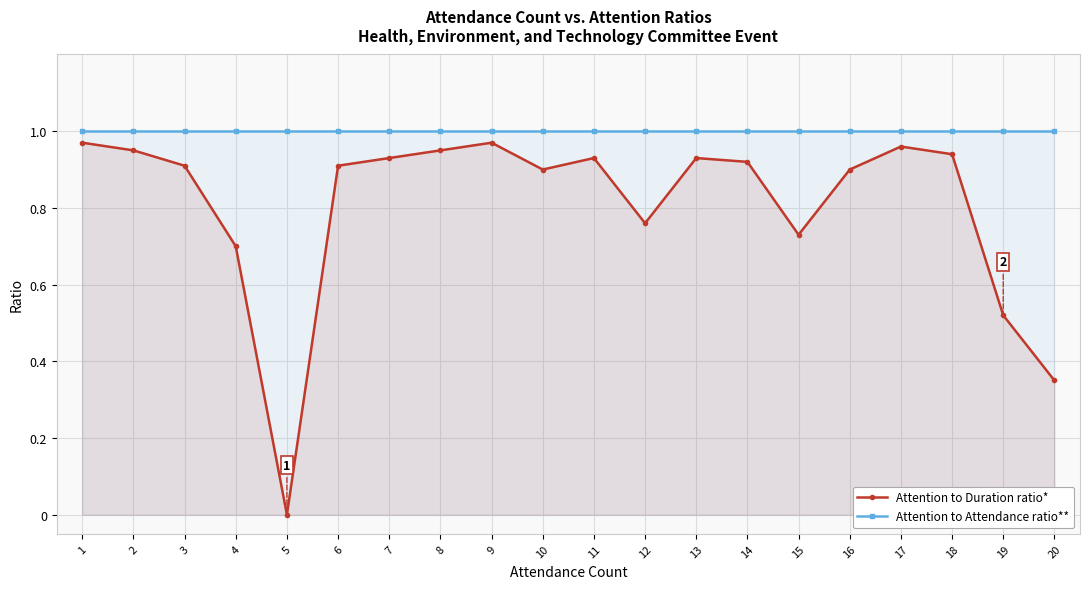

True or false: Attention to Attendance ratio** and Attention to Duration ratio* cross at least once.

False